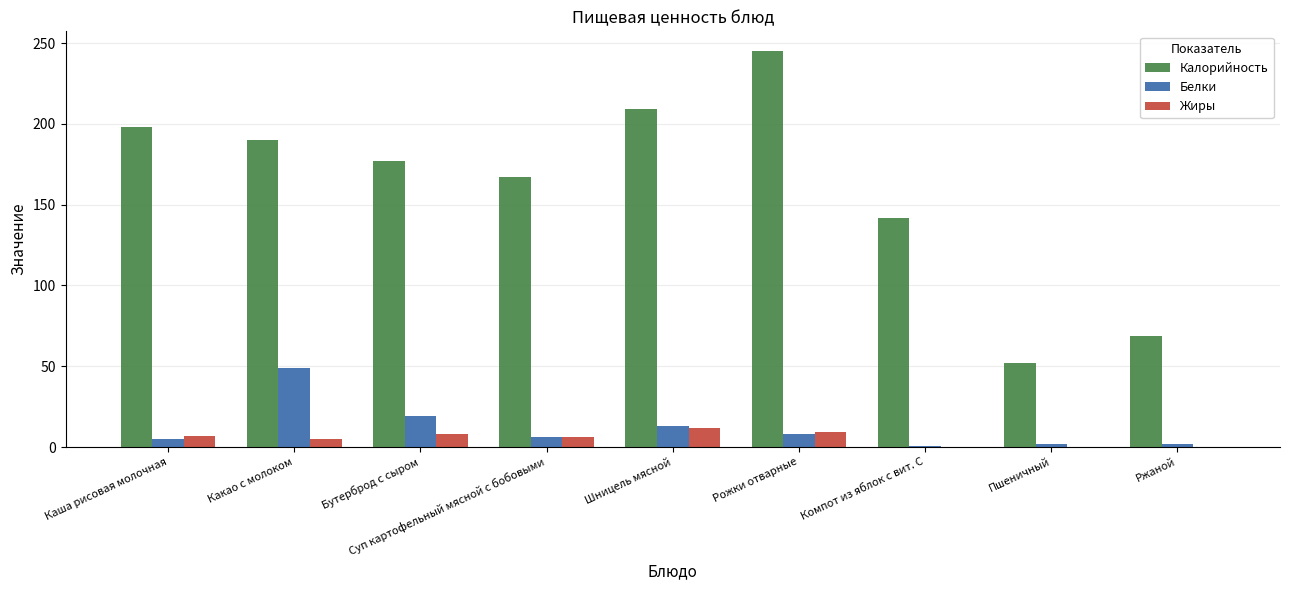

What is the sum of the Калорийность values at Бутерброд с сыром and Суп картофельный мясной с бобовыми?

344.0